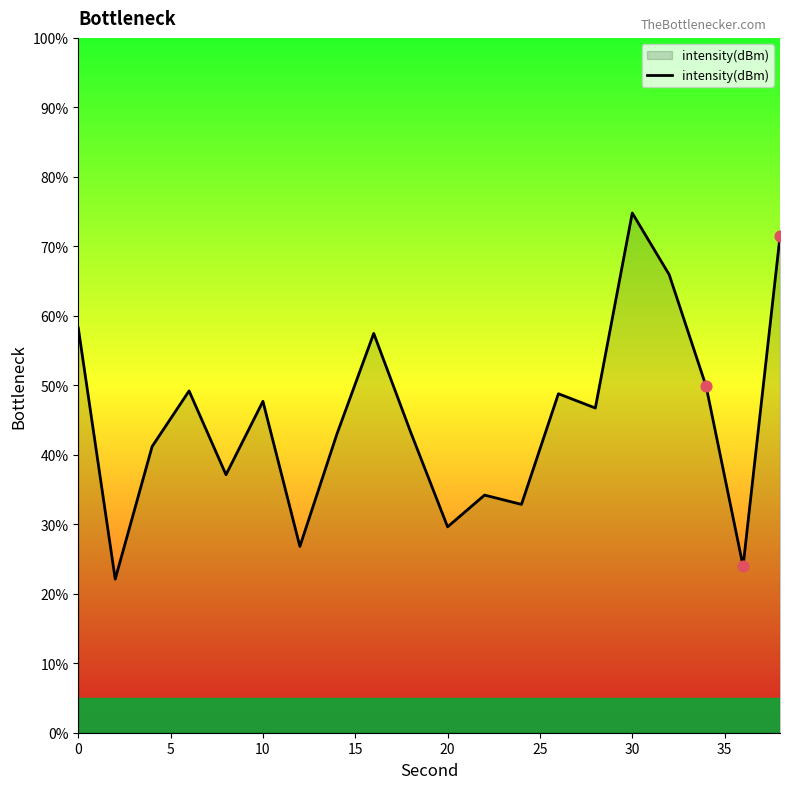

What is the minimum value shown in the chart?

22.1